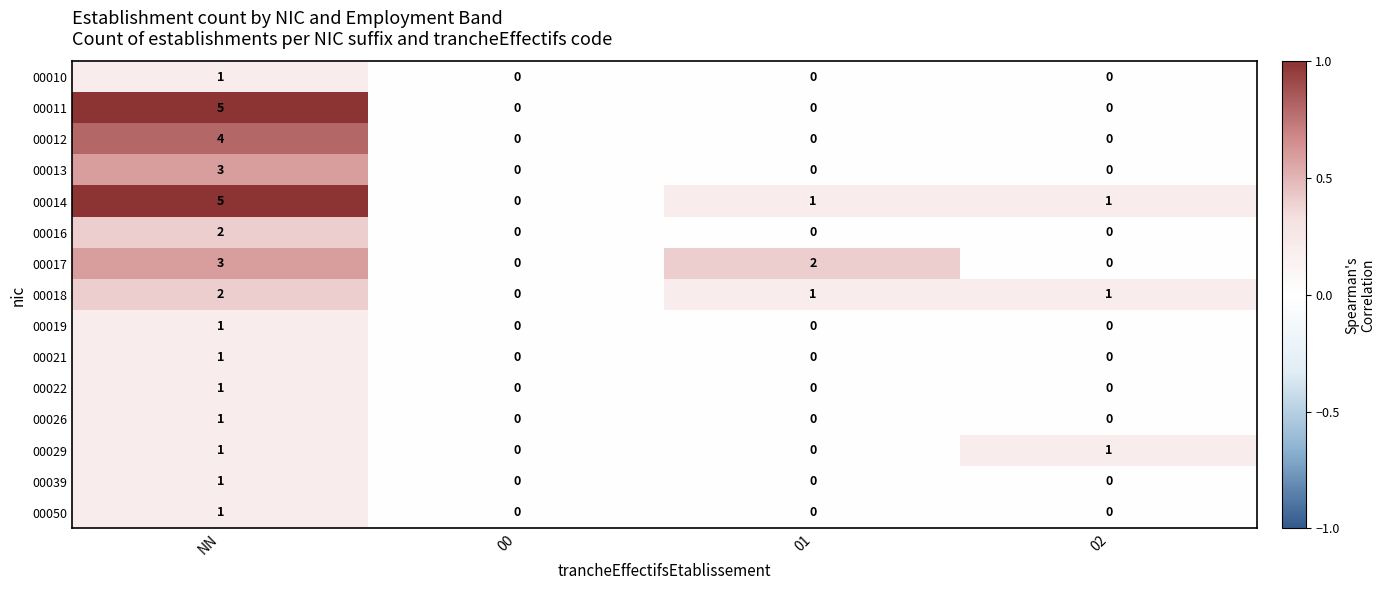

What is the total value across all series at NN?

32